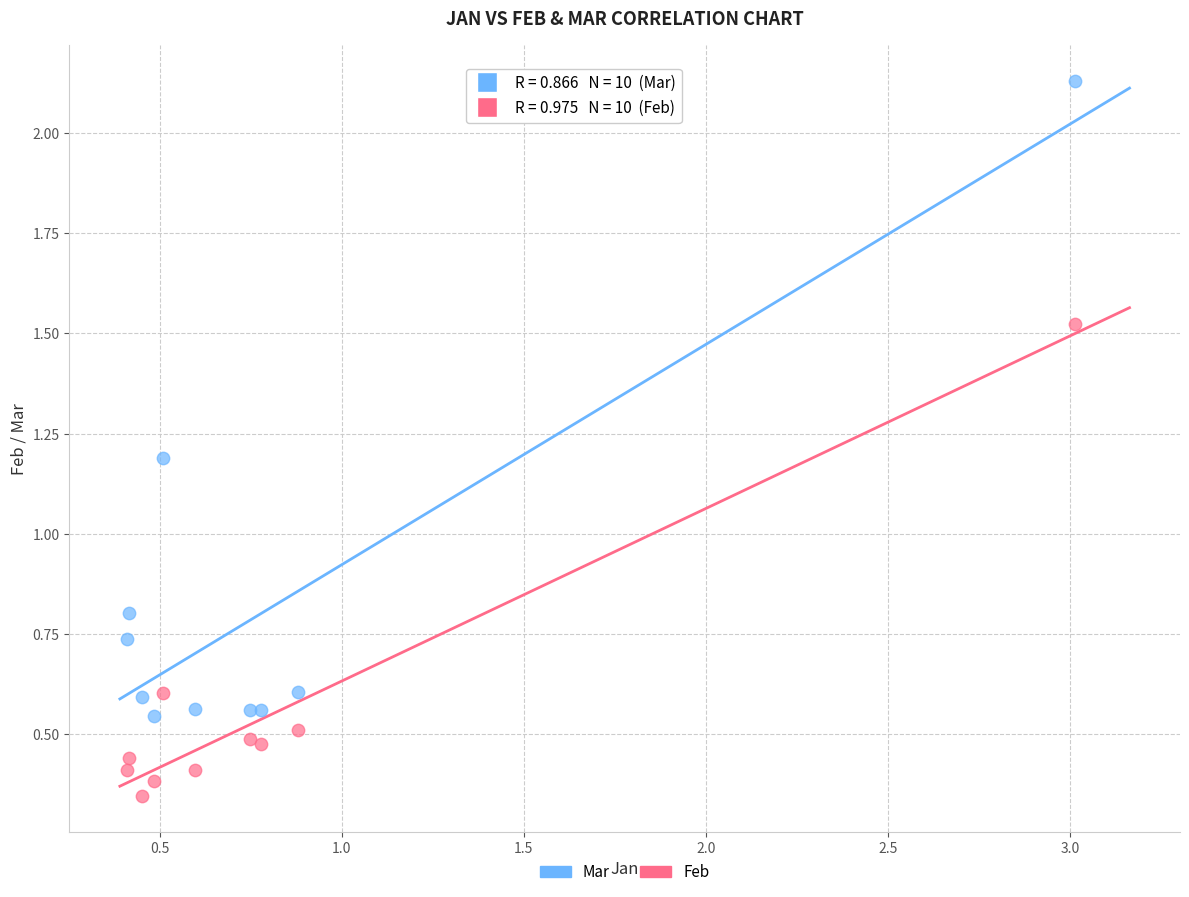

Which series has the largest Y range (max minus min)?

Mar